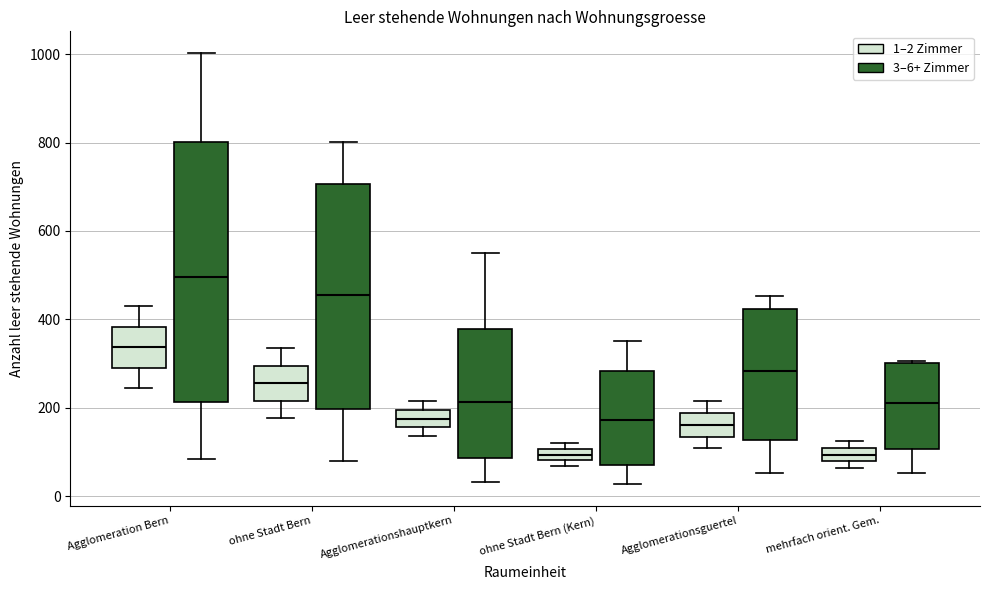

Which box is the tallest, from its lower edge to its upper edge?

Agglomeration Bern (3–6+ Zimmer)